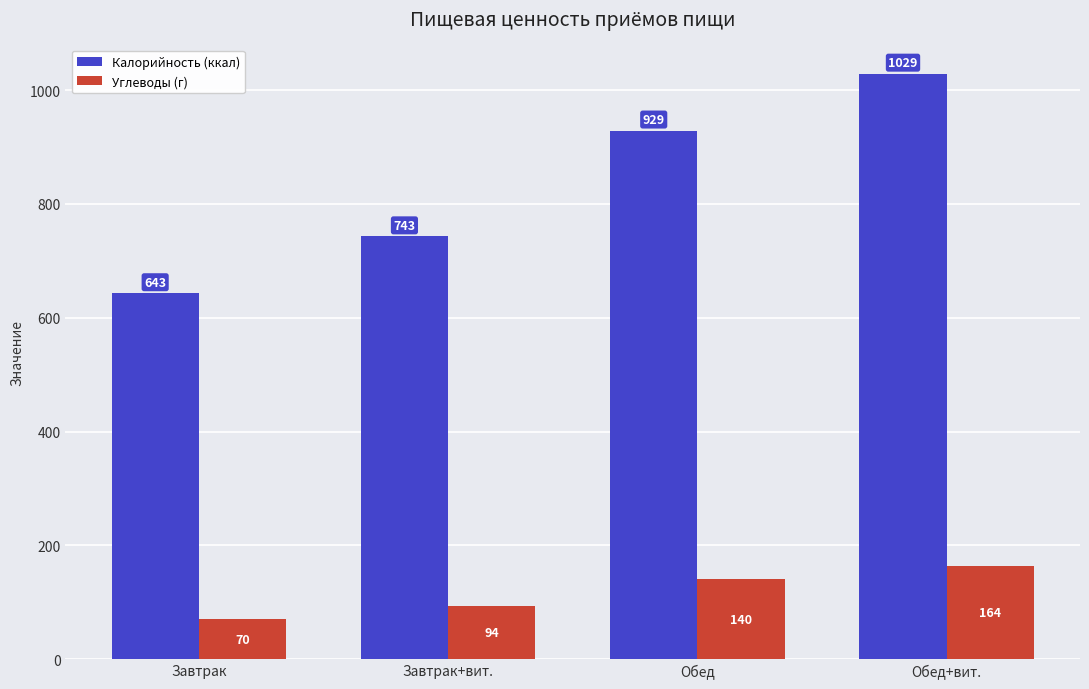

Which series changed the most between Завтрак and Завтрак+вит.?

Калорийность (ккал)